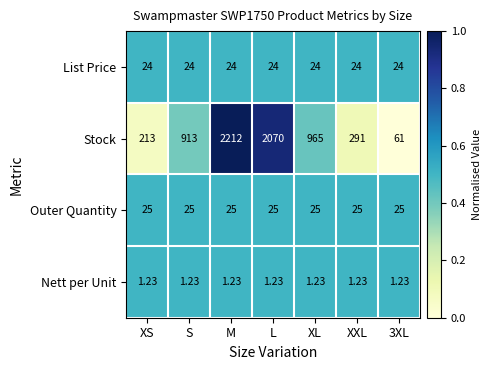

Which series has the largest range (max minus min)?

Stock